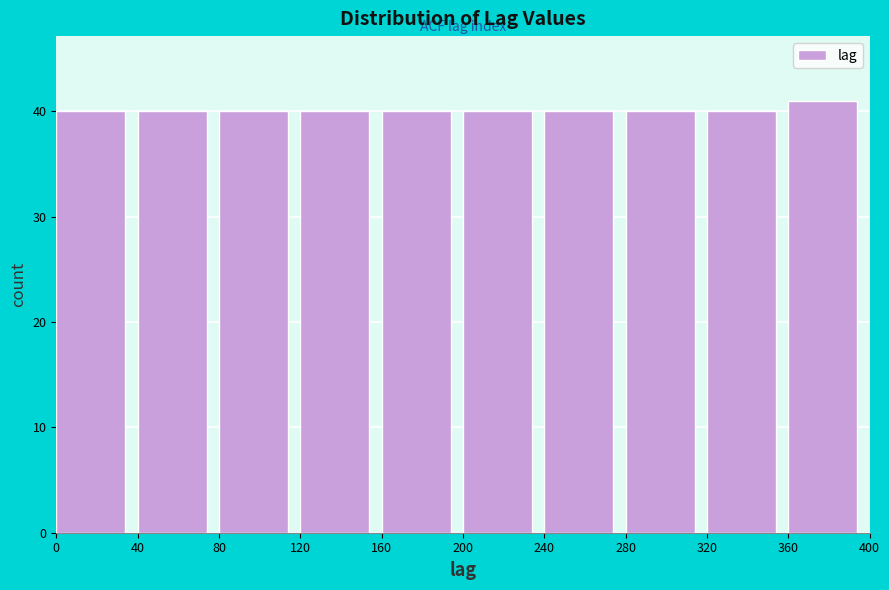

Over which range of the x-axis is the bar tallest?

360 to 400